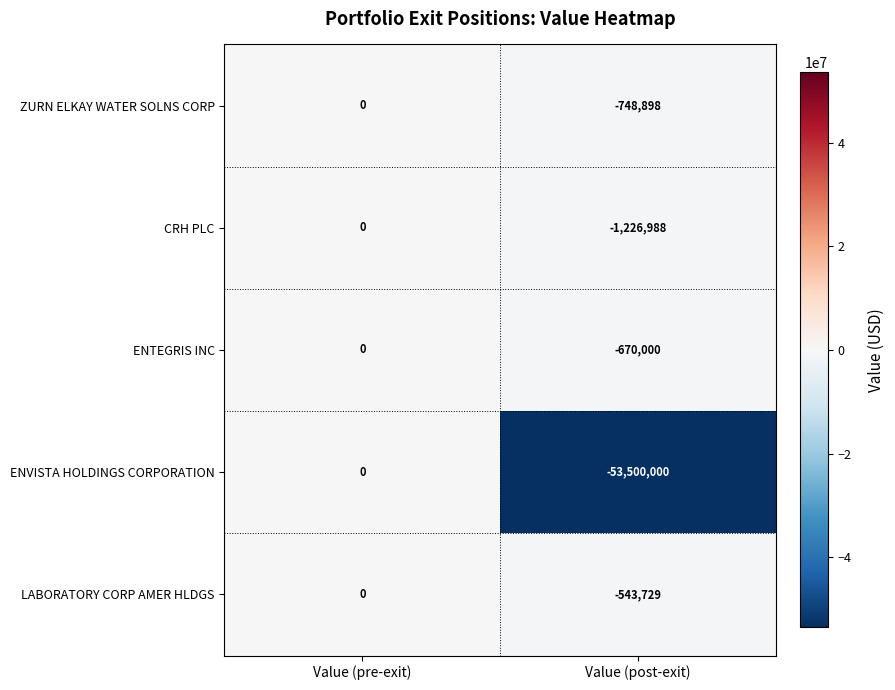

Reading left to right, what are all the values shown in this chart?

ZURN ELKAY WATER SOLNS CORP: Value (pre-exit)=0	Value (post-exit)=-748898
CRH PLC: Value (pre-exit)=0	Value (post-exit)=-1226988
ENTEGRIS INC: Value (pre-exit)=0	Value (post-exit)=-670000
ENVISTA HOLDINGS CORPORATION: Value (pre-exit)=0	Value (post-exit)=-53500000
LABORATORY CORP AMER HLDGS: Value (pre-exit)=0	Value (post-exit)=-543729